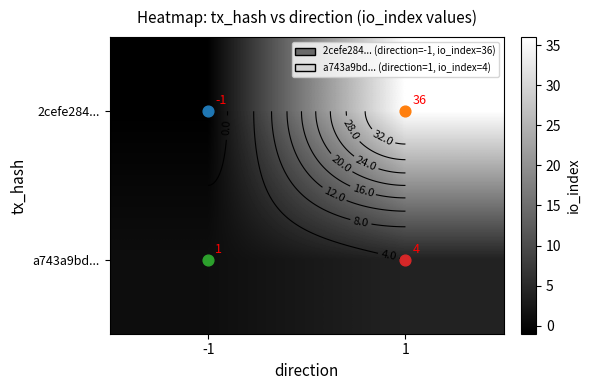

Count the 2cefe284... values in the range -1 to 36.

2